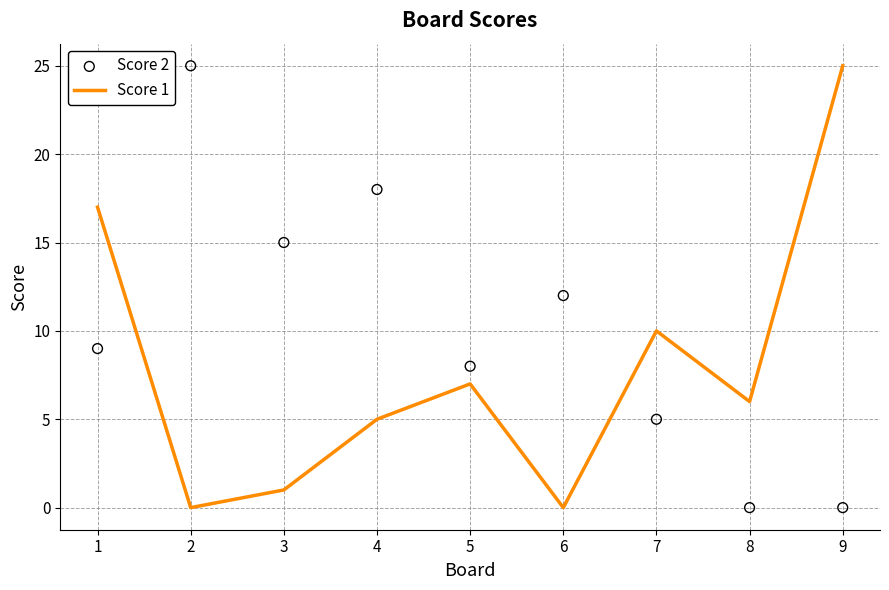

Which series has the largest Y range (max minus min)?

Score 1